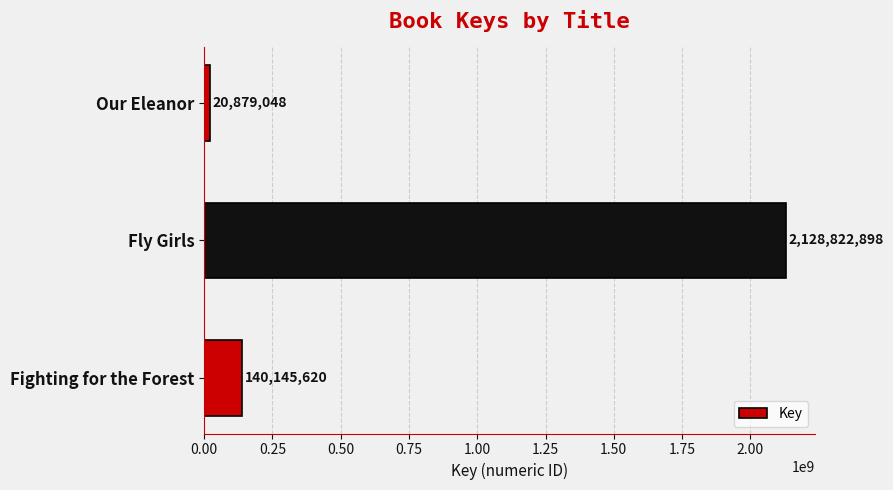

True or false: the data shows 20879048 at Our Eleanor.

True